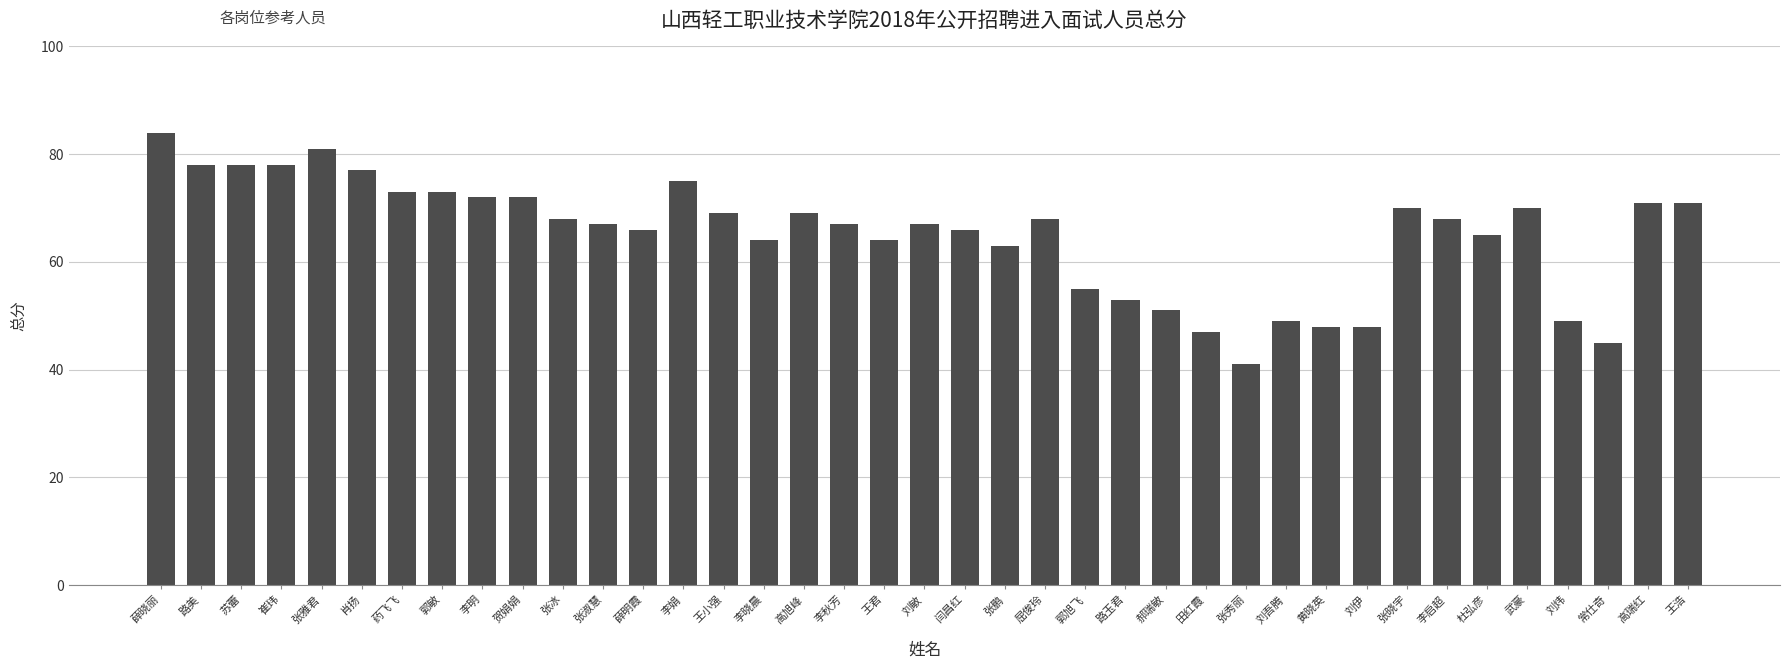

Reading left to right, what are all the values shown in this chart?

薛晓丽=84	路美=78	苏蕾=78	崔玮=78	张雅君=81	肖扬=77	药飞飞=73	郭敏=73	李明=72	贺娟娟=72	张冰=68	张淑慧=67	薛明霞=66	李娟=75	王小强=69	李晓晨=64	高旭峰=69	李秋芳=67	王君=64	刘敏=67	闫昌红=66	张鹏=63	屈俊玲=68	郭旭飞=55	路玉君=53	郝瑞敏=51	田红霞=47	张秀丽=41	刘吾腾=49	黄晓英=48	刘伊=48	张晓宇=70	李启超=68	杜弘彦=65	武豪=70	刘炜=49	常仕奇=45	高瑞红=71	王浩=71